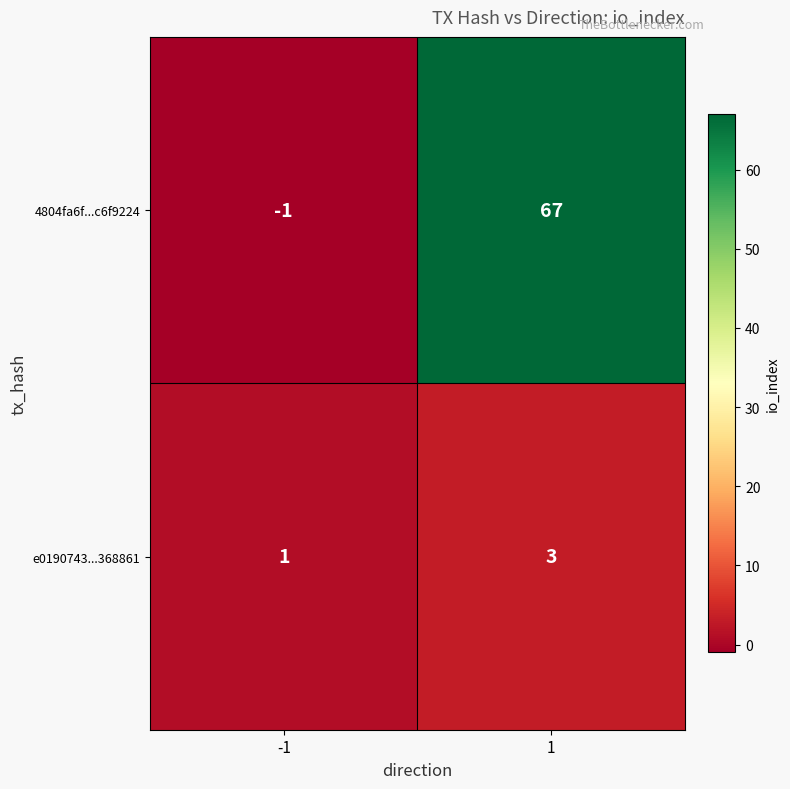

What is the sum of all 4804fa6f...c6f9224 values?

66